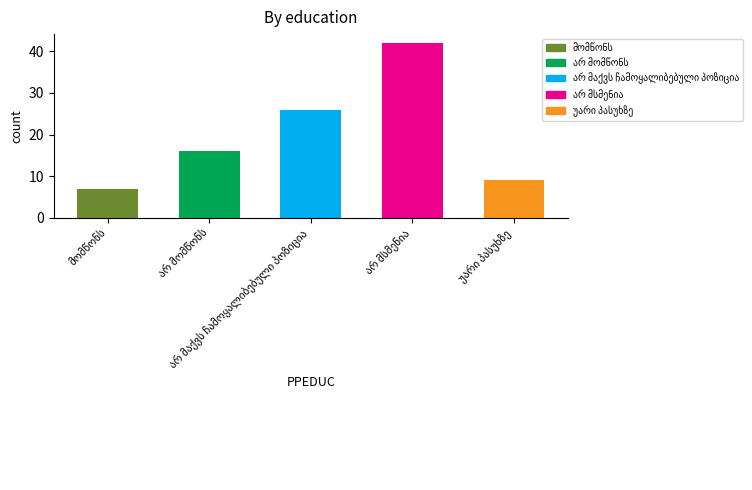

List the labels in order of value, smallest first.

მომწონს, უარი პასუხზე, არ მომწონს, არ მაქვს ჩამოყალიბებული პოზიცია, არ მსმენია